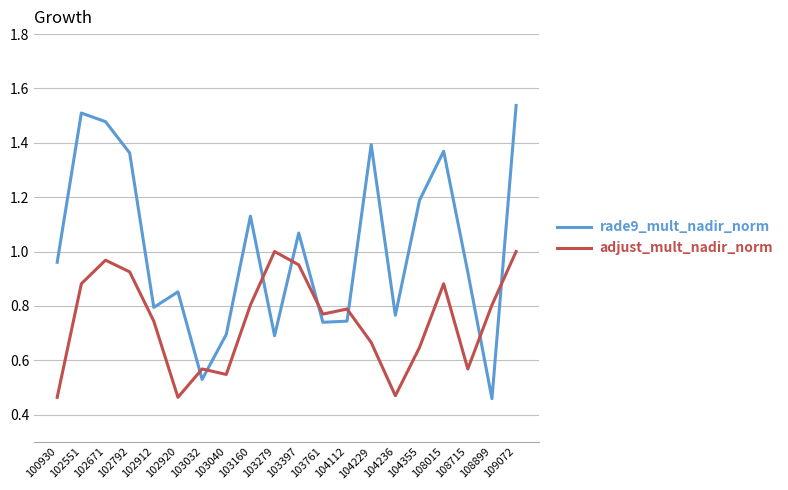

Rank the series by their maximum value, from lowest to highest.

adjust_mult_nadir_norm, rade9_mult_nadir_norm